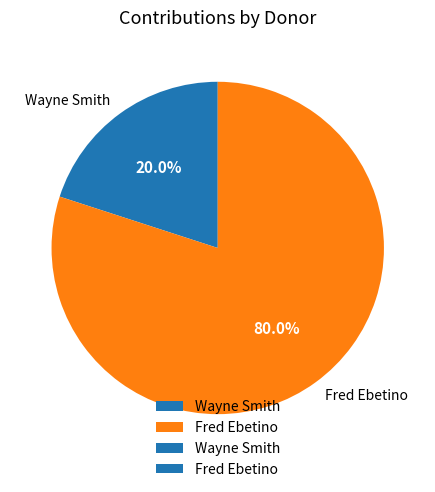

Count the number of slices in the pie.

2